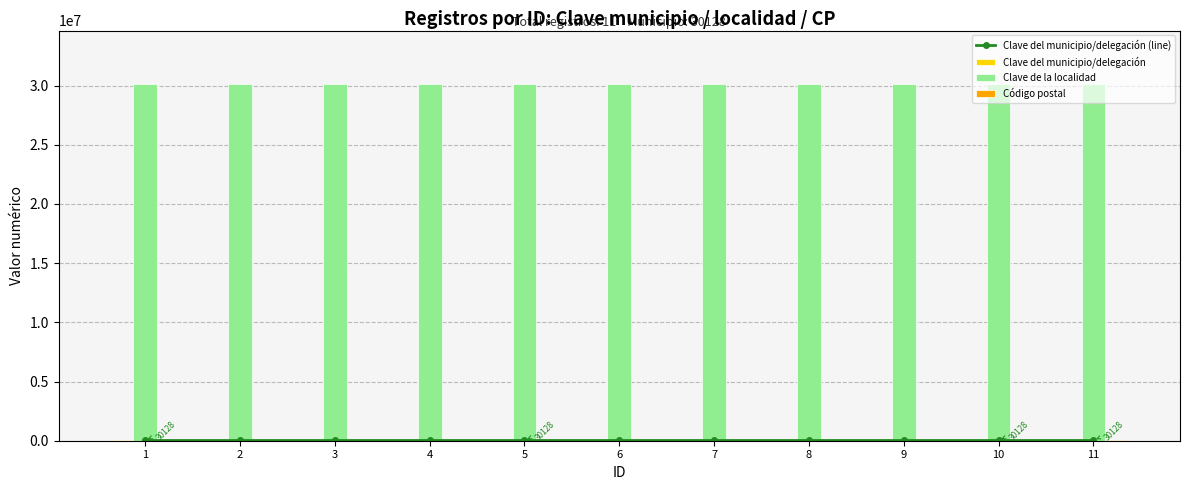

Which series has the widest spread of values?

Clave del municipio/delegación (line)